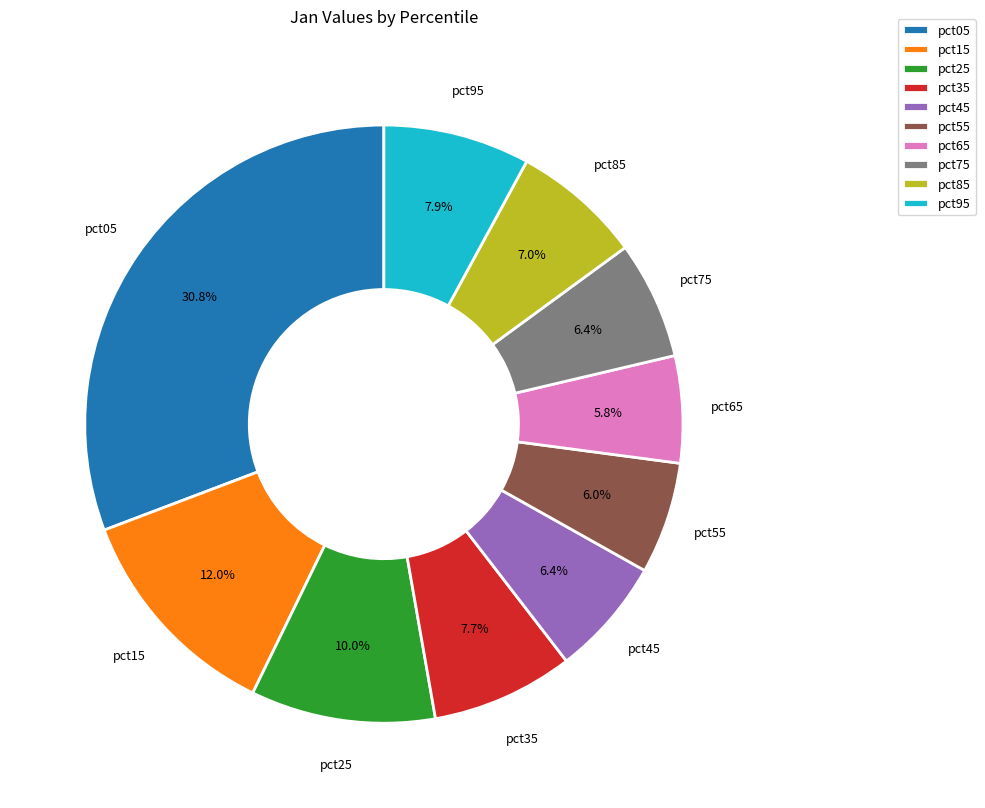

What portion of the pie excludes pct85?

93.0%